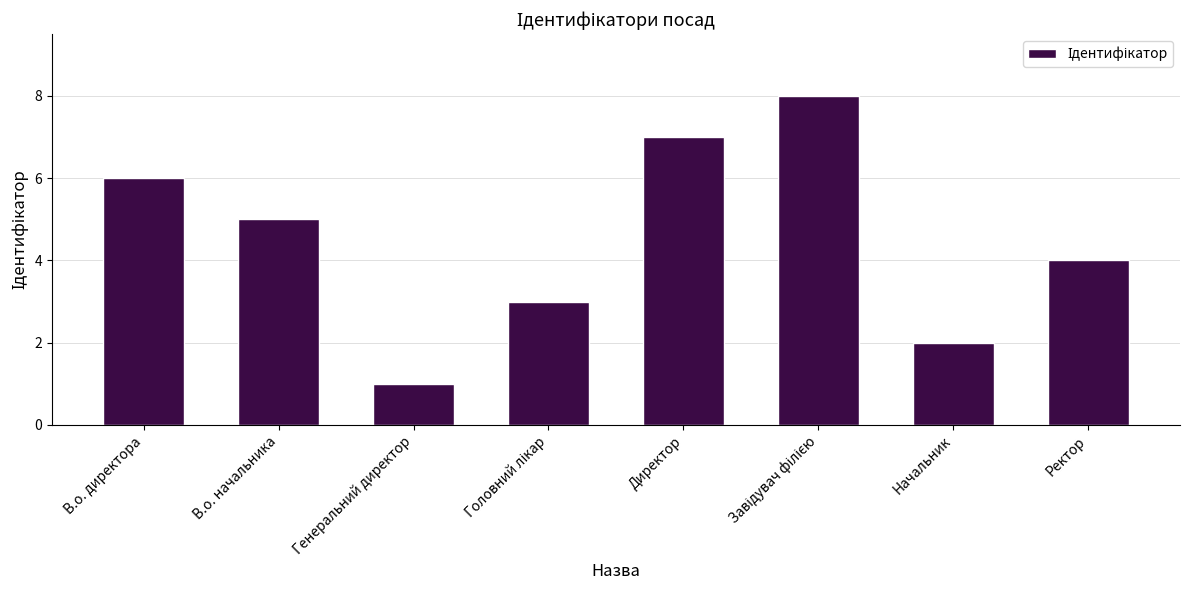

How many series are shown in this chart?

1